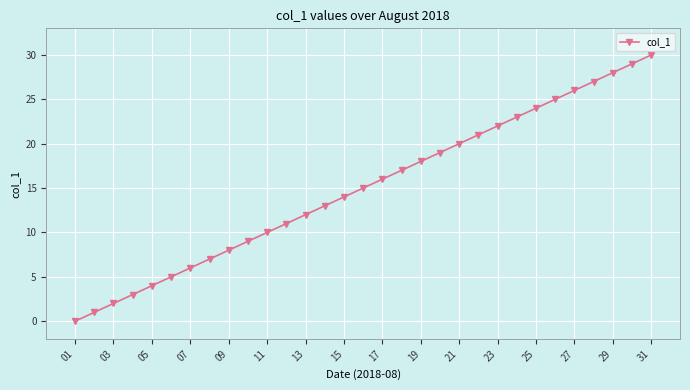

What is the average value?

15